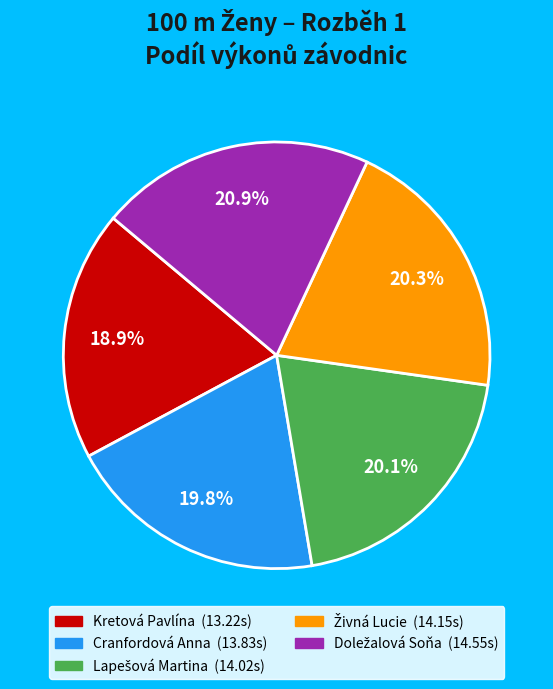

Does any single category account for the majority?

No